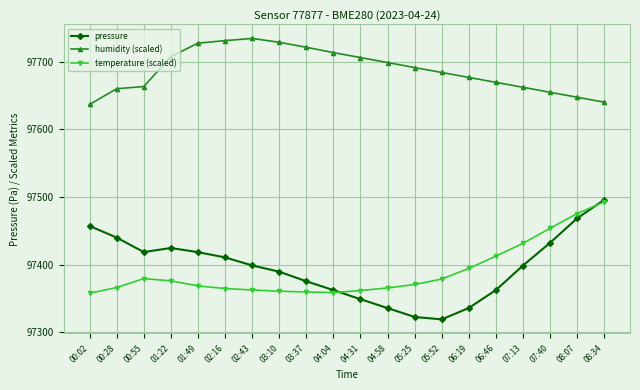

What are all the series names shown in the legend?

pressure, humidity (scaled), temperature (scaled)